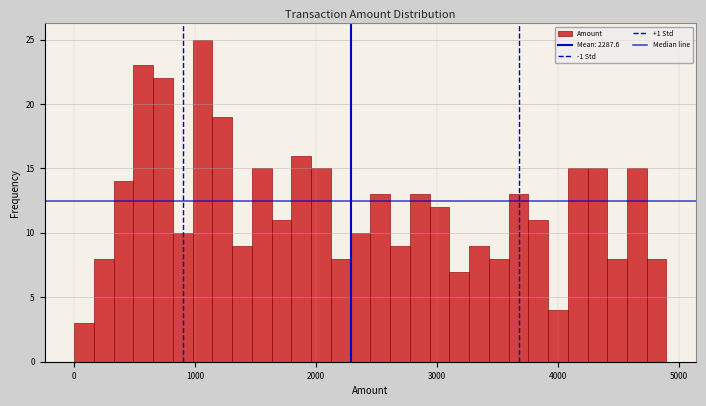

Read against the x-axis, roughly where is the centre of the tallest bar?

1100